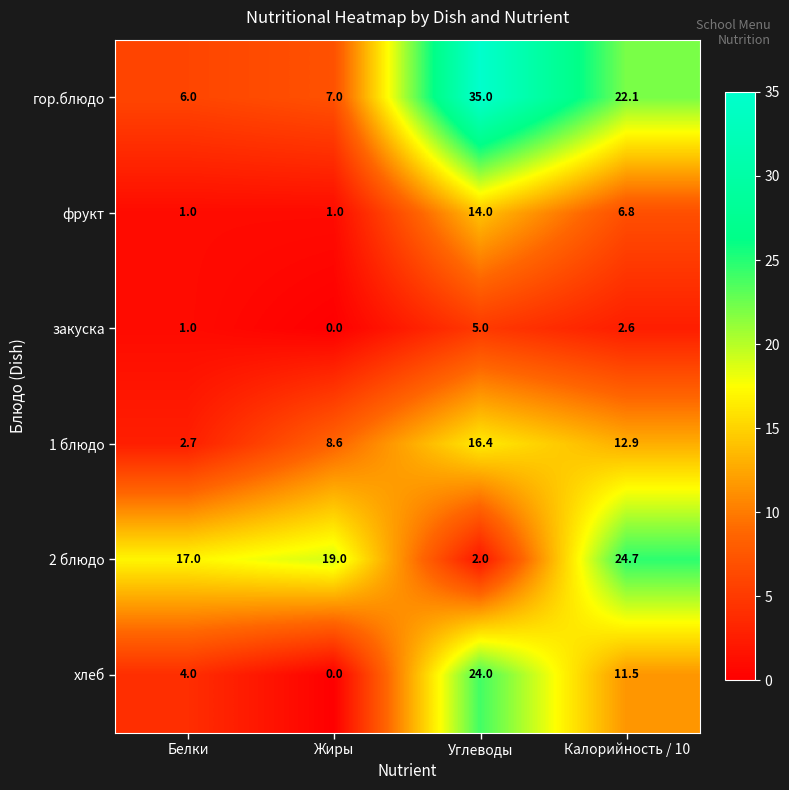

At how many categories does at least one series exceed 30?

1